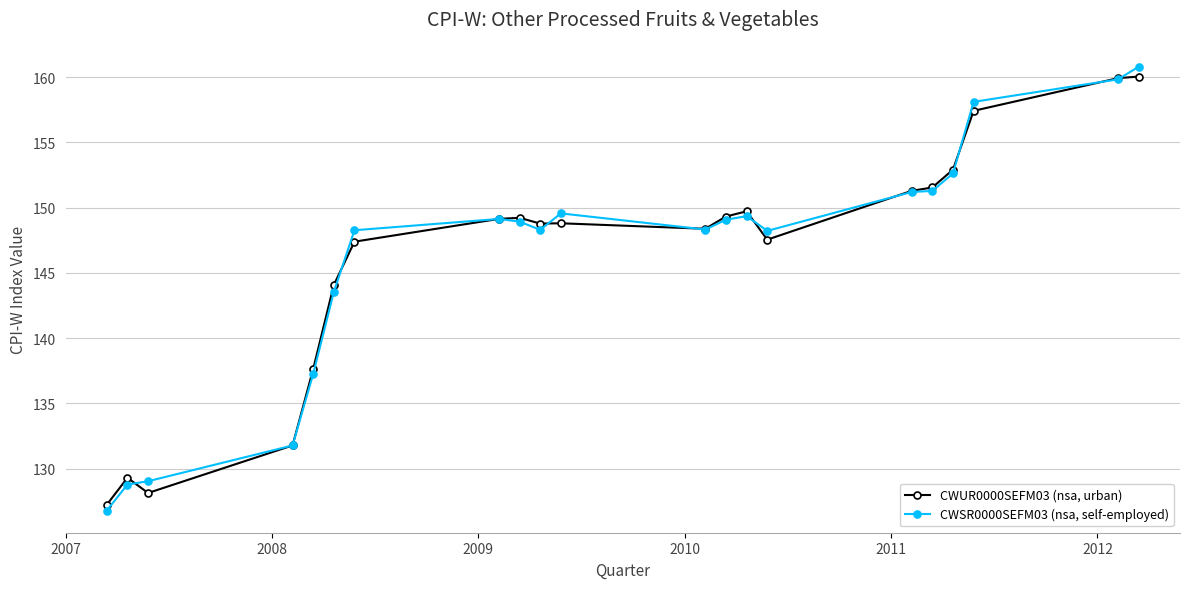

Which series has the largest range (max minus min)?

CWSR0000SEFM03 (nsa, self-employed)